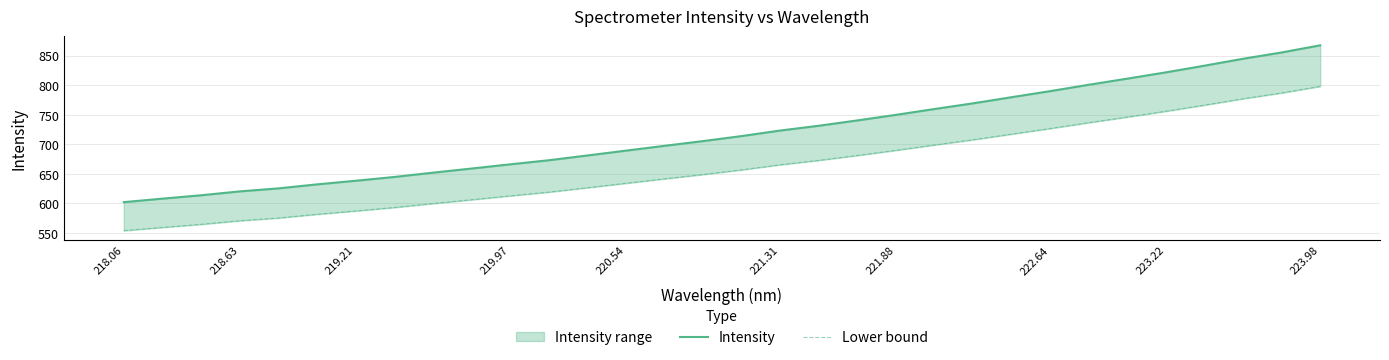

What is the maximum value shown in the chart?

867.3